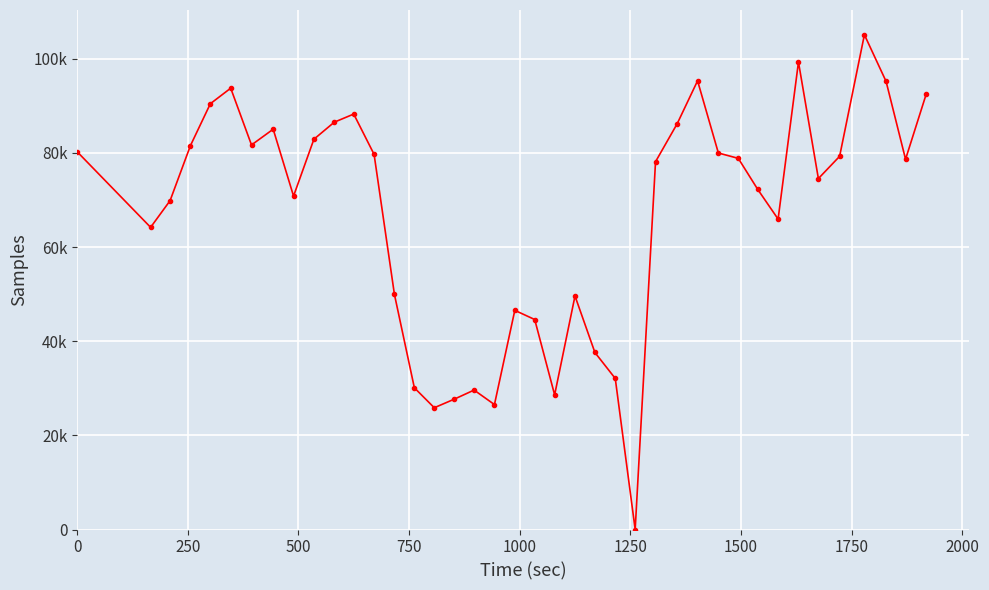

Is this an area chart (filled region under the line)?

No